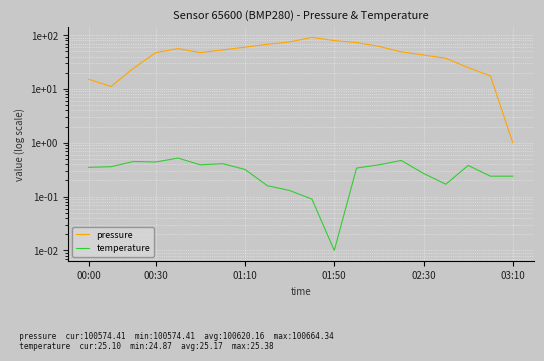

Between 15 and 6, which is larger?

6